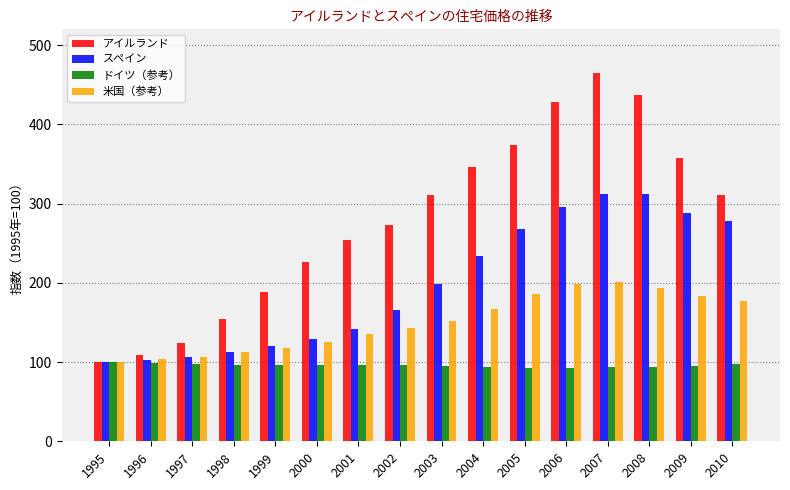

List the series in order of their overall mean, lowest first.

ドイツ（参考）, 米国（参考）, スペイン, アイルランド